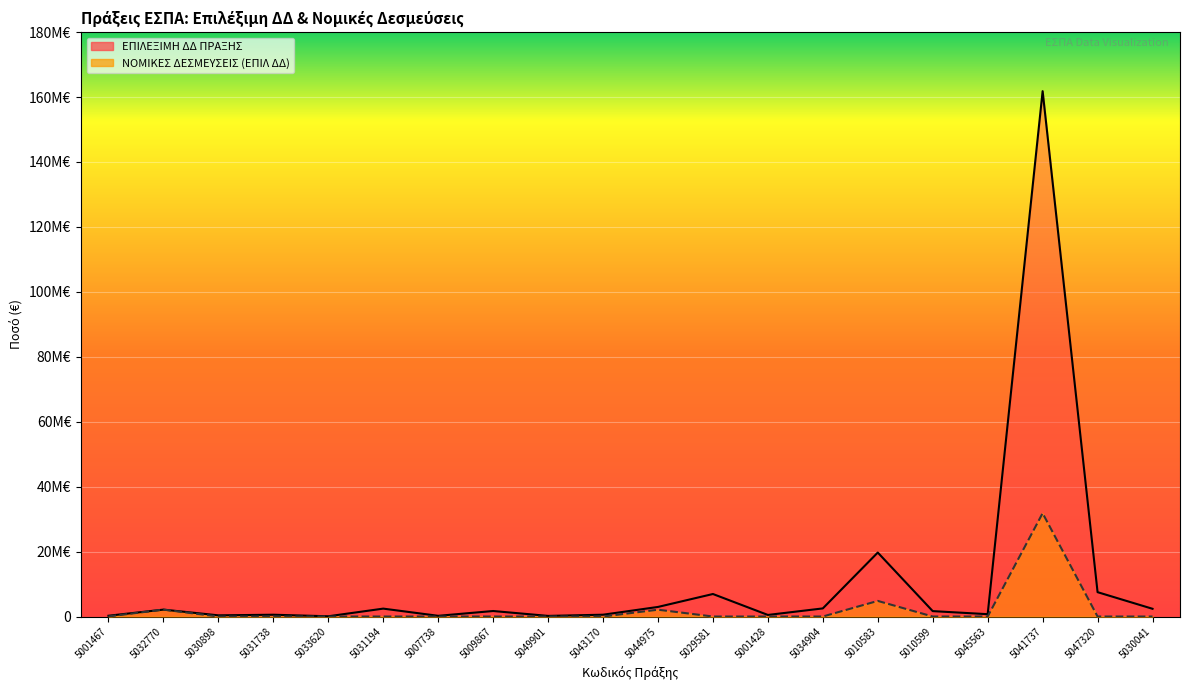

How many values in the ΝΟΜΙΚΕΣ ΔΕΣΜΕΥΣΕΙΣ (ΕΠΙΛ ΔΔ) series exceed 0?

5